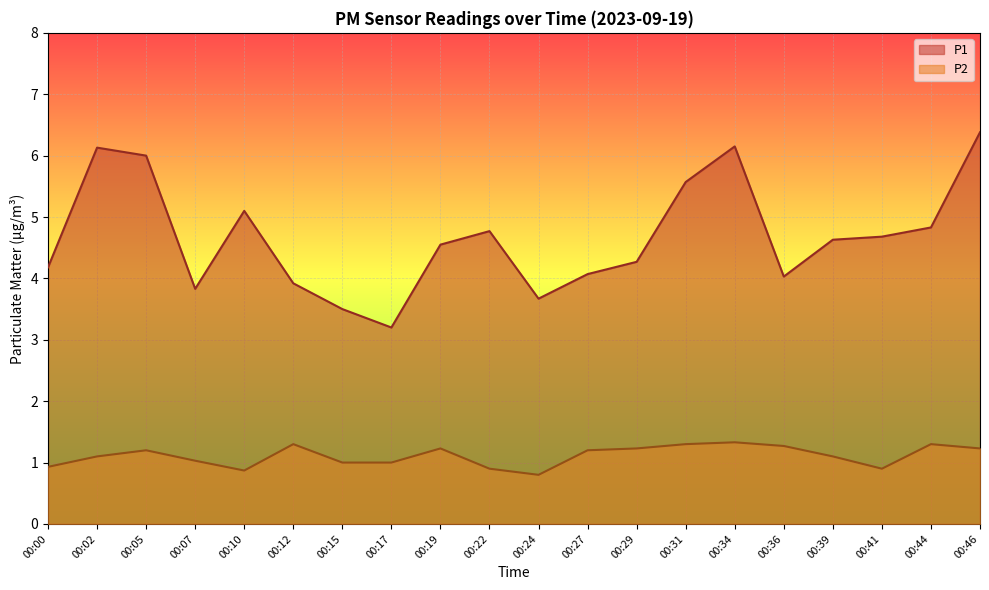

Rank the categories by P1 value from highest to lowest.

00:46, 00:34, 00:02, 00:05, 00:31, 00:10, 00:44, 00:22, 00:41, 00:39, 00:19, 00:29, 00:00, 00:27, 00:36, 00:12, 00:07, 00:24, 00:15, 00:17